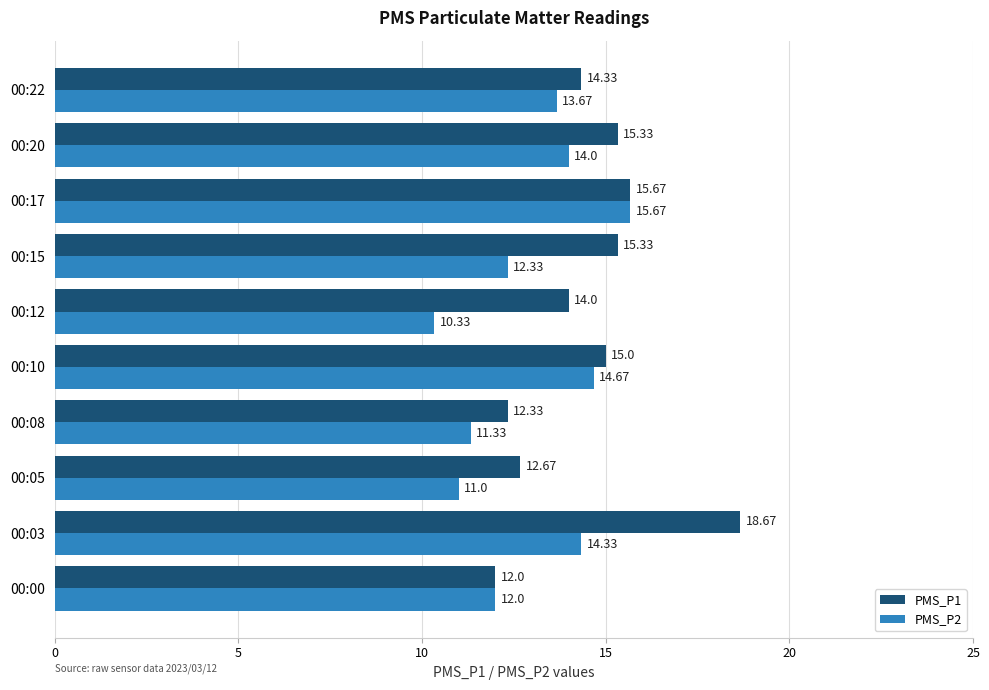

List the series in order of their overall mean, lowest first.

PMS_P2, PMS_P1